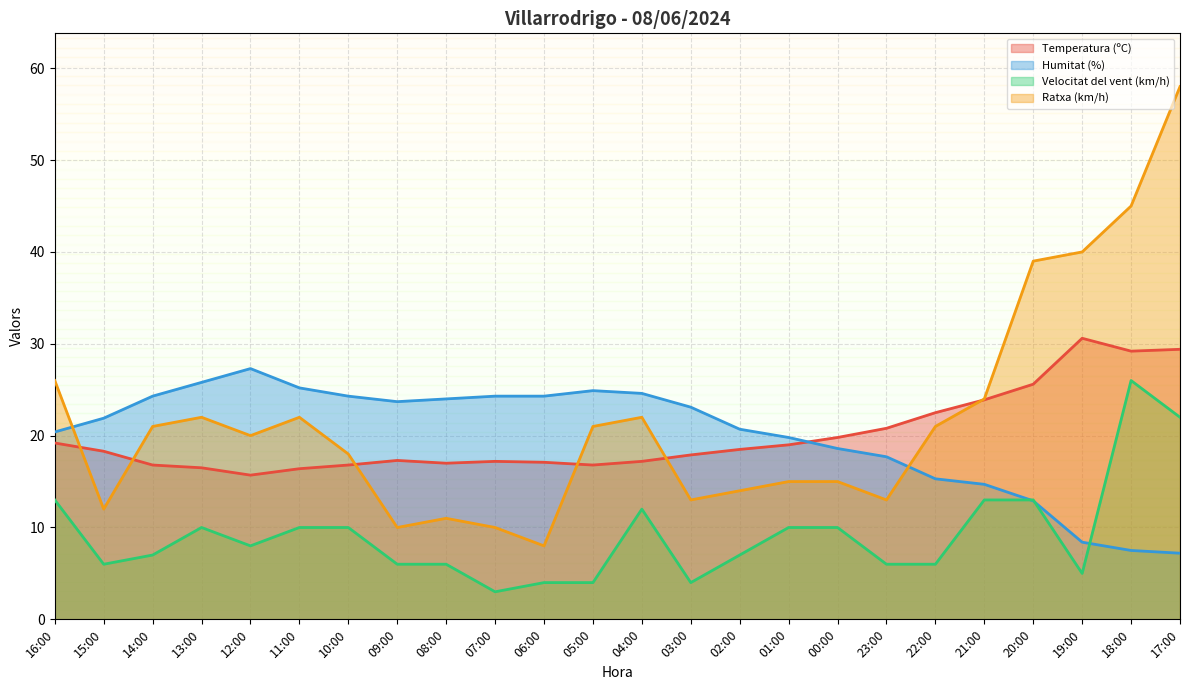

What is the highest value of the Humitat (%) series?

27.3